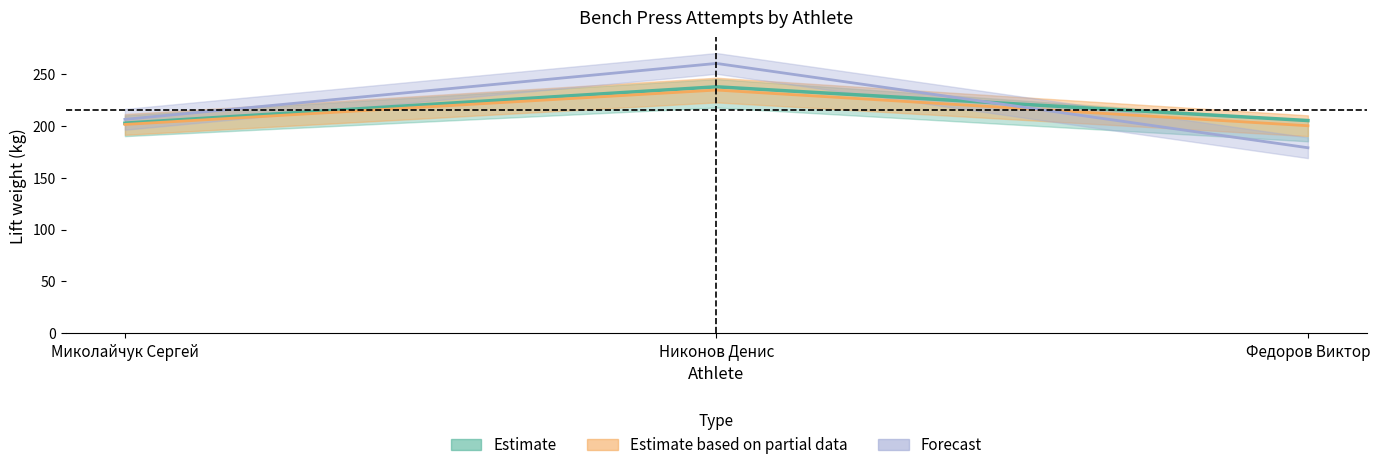

True or false: Жим лёжа 1 has a value of 401.7 at Никонов Денис.

False